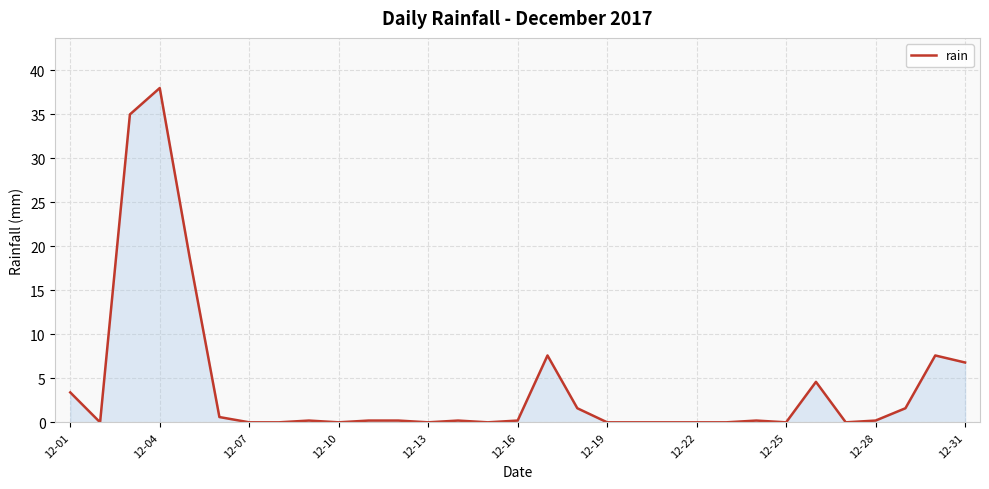

What is the difference between the maximum and minimum values?

38.0